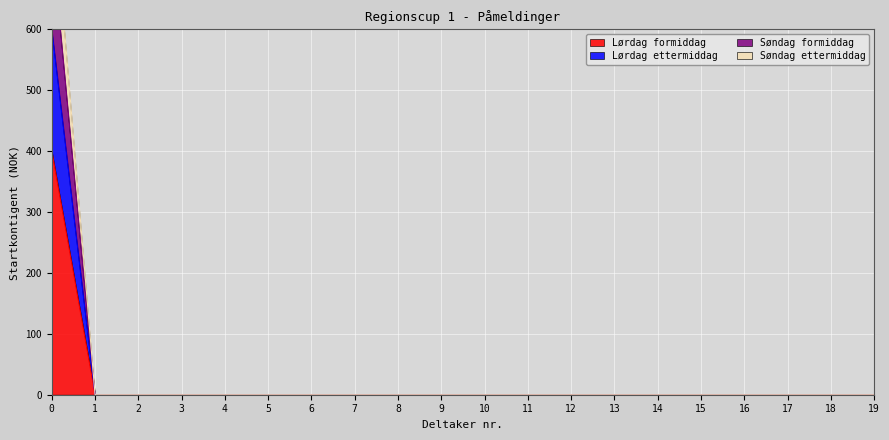

Which has a higher value, 15 or 16?

15